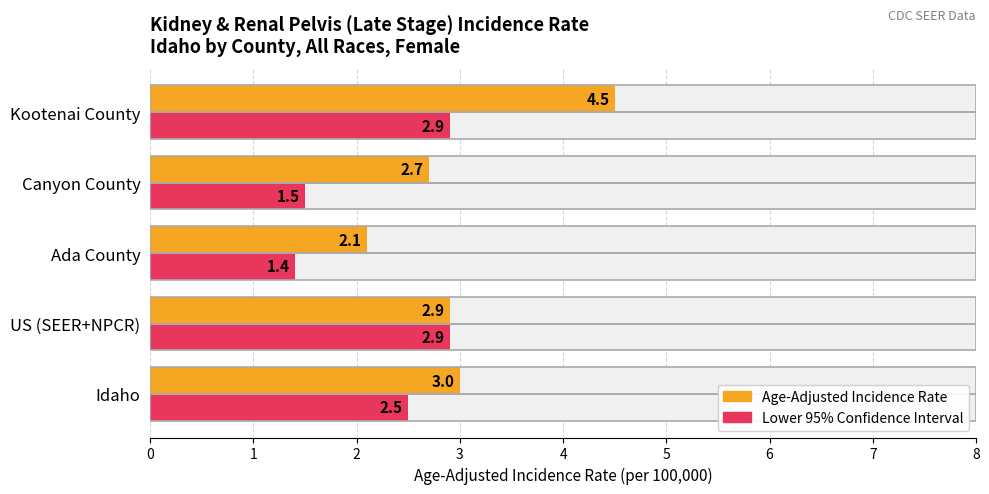

What is the difference between the second highest and minimum values in the Age-Adjusted Incidence Rate series?

0.9